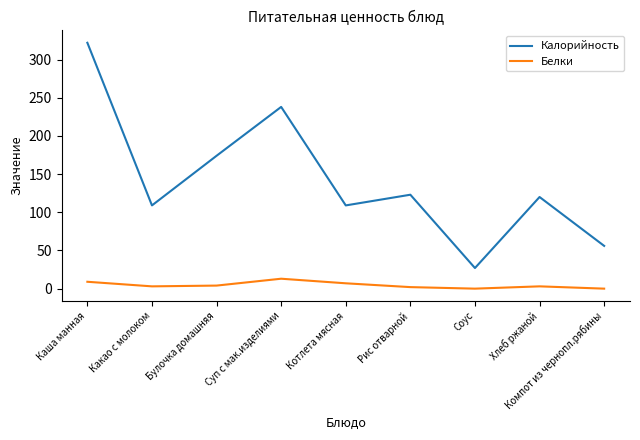

True or false: Калорийность and Белки cross at least once.

False